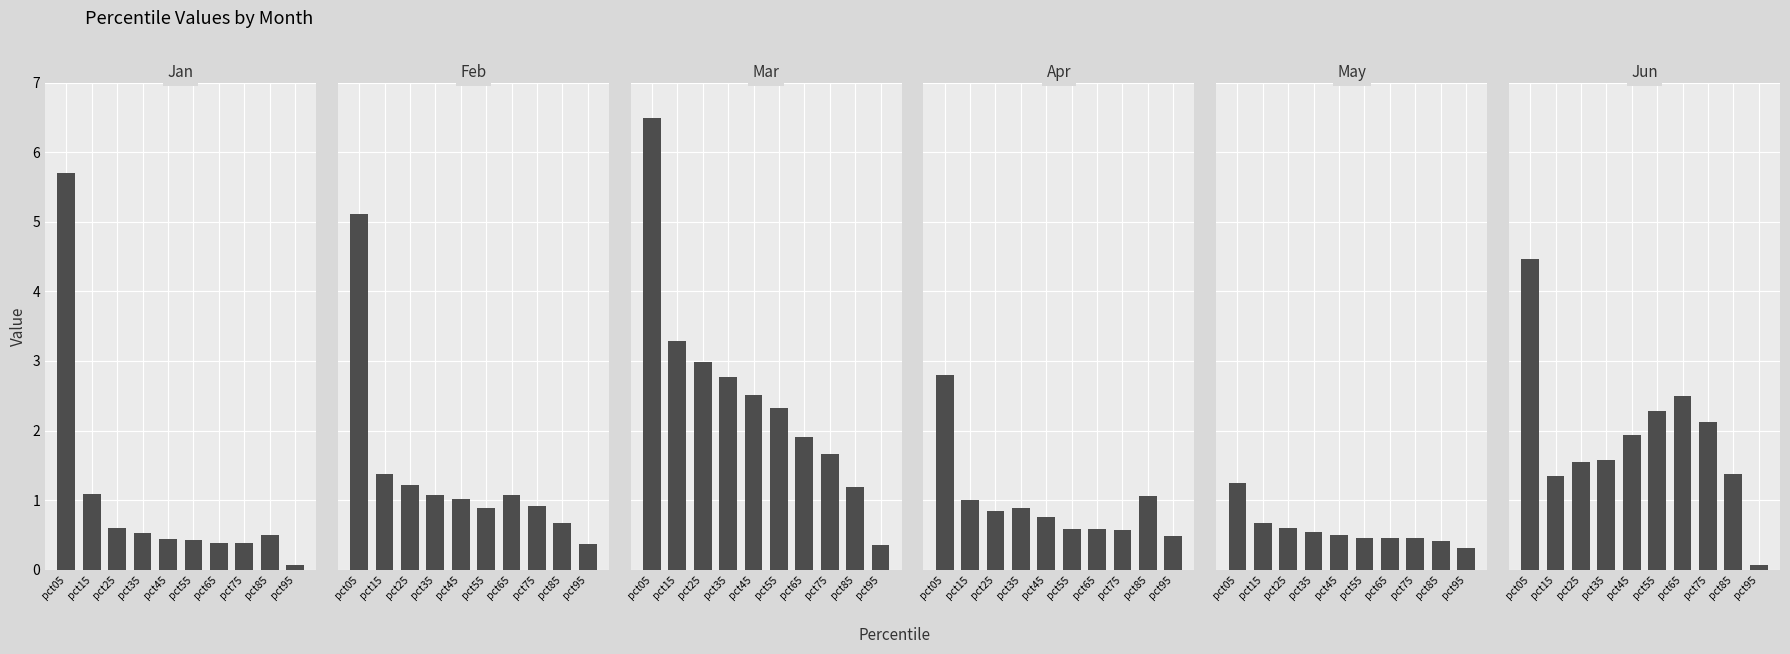

How many series are shown in this chart?

6